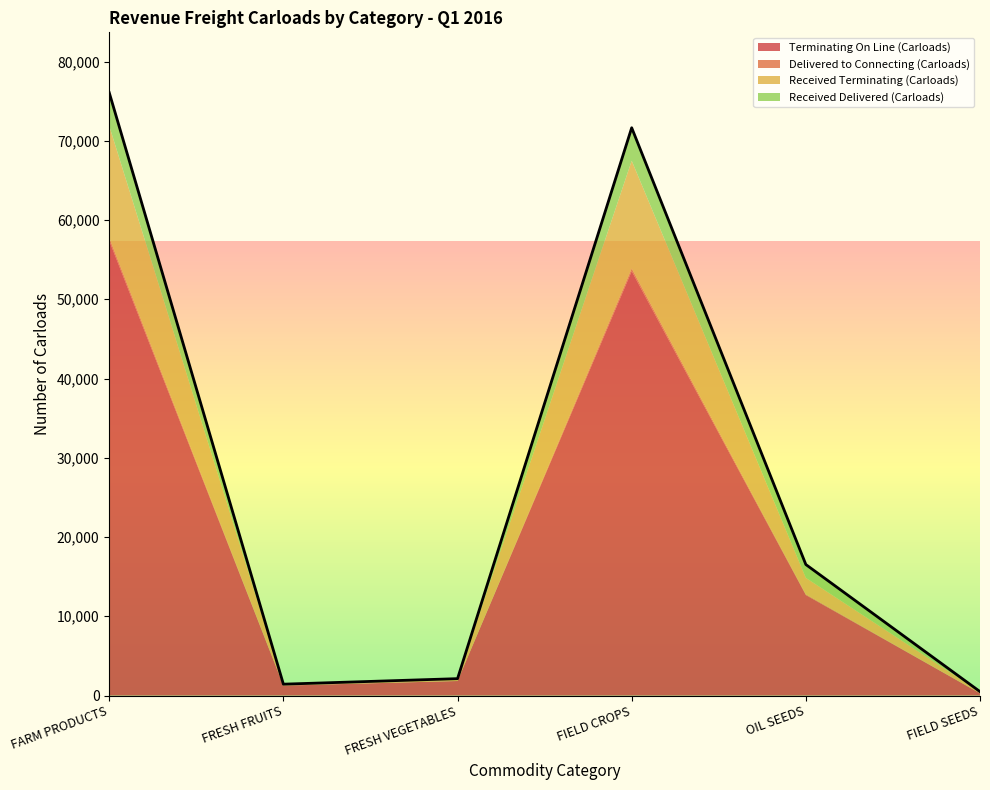

Rank the categories by Delivered to Connecting (Carloads) value from lowest to highest.

FRESH VEGETABLES, FIELD SEEDS, FRESH FRUITS, OIL SEEDS, FIELD CROPS, FARM PRODUCTS